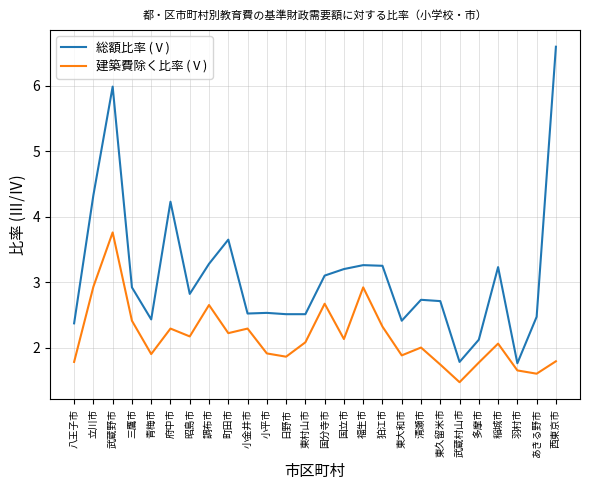

Where is the first local minimum for 建築費除く比率 (Ⅴ)?

青梅市